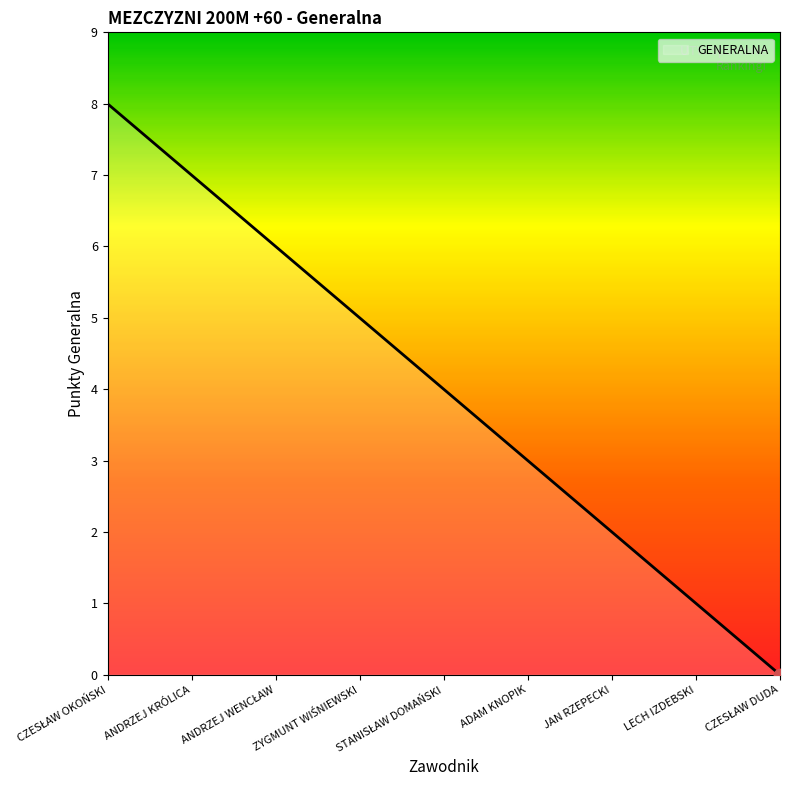

What is the change in value from ANDRZEJ KRÓLICA to ADAM KNOPIK?

-4